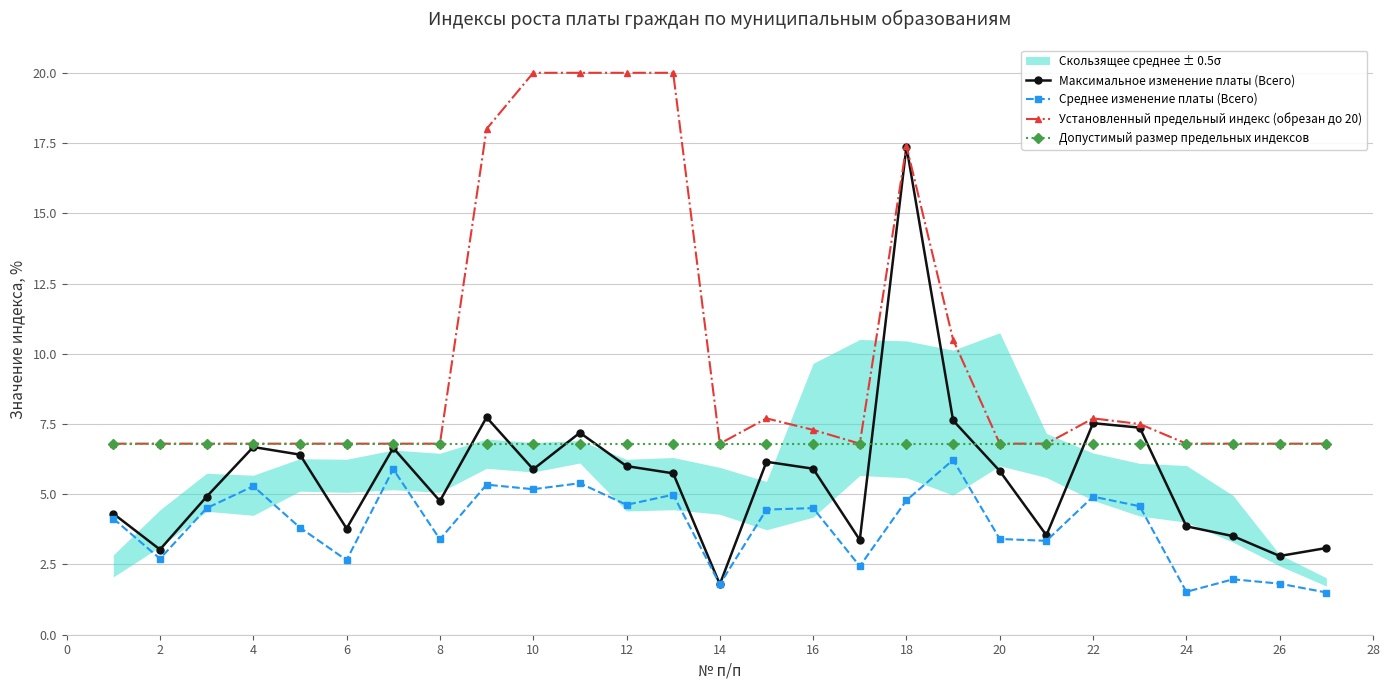

Is it true that Допустимый размер предельных индексов equals 1.8 at 26?

False